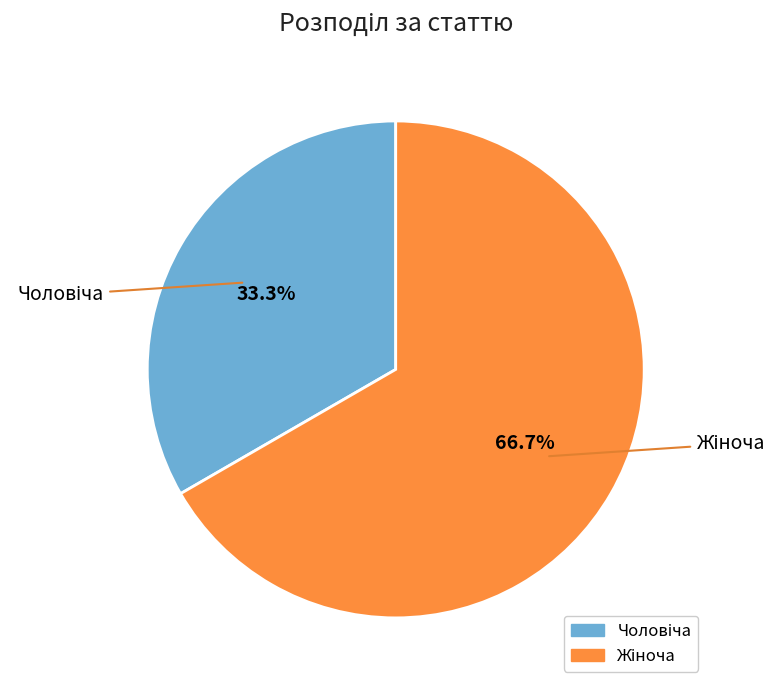

How many slices are in this pie chart?

2